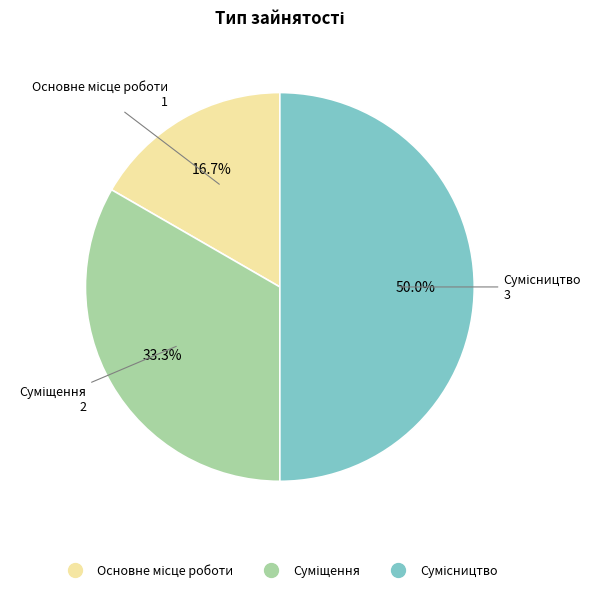

Rank the categories by value from highest to lowest.

Сумісництво, Суміщення, Основне місце роботи